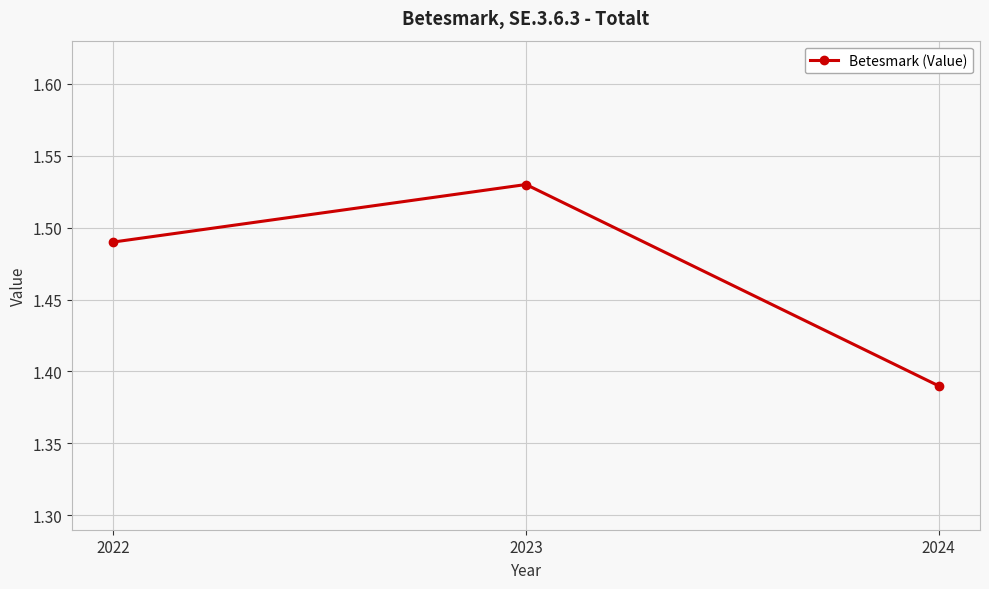

Does the chart display data point markers on the line(s)?

Yes